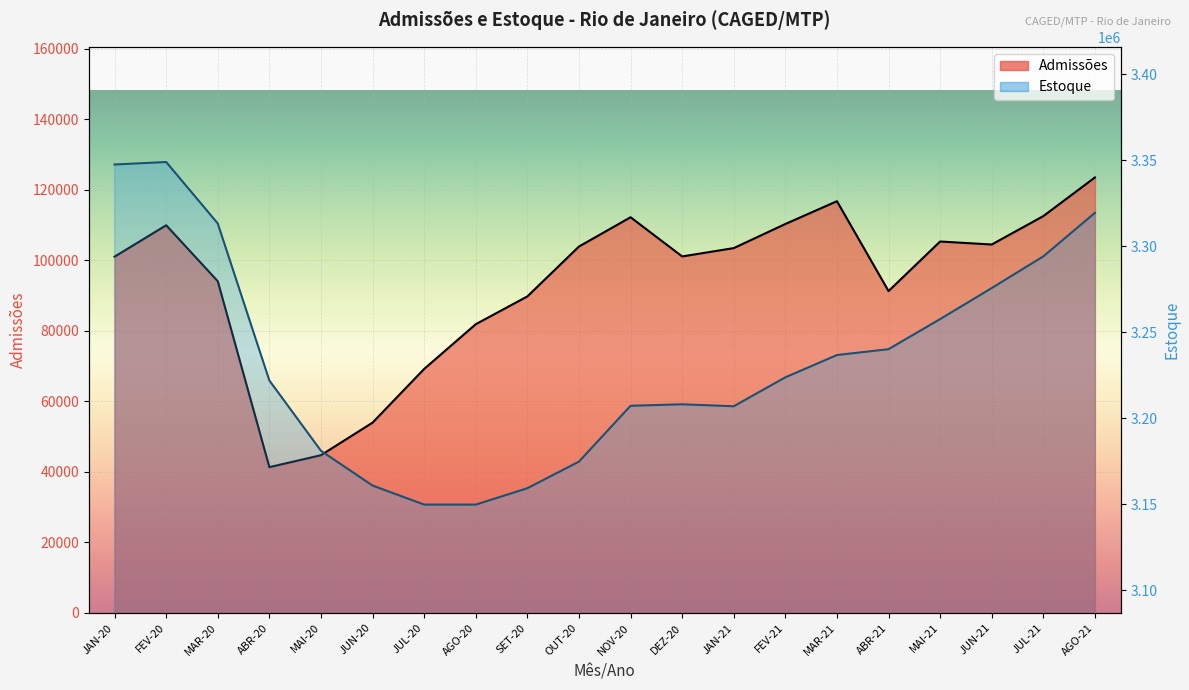

At which label does Admissões reach its minimum?

ABR-20